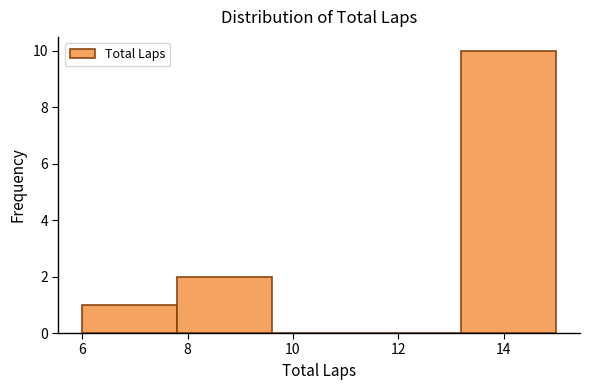

Over which range of the x-axis is the bar tallest?

13.2 to 15.0